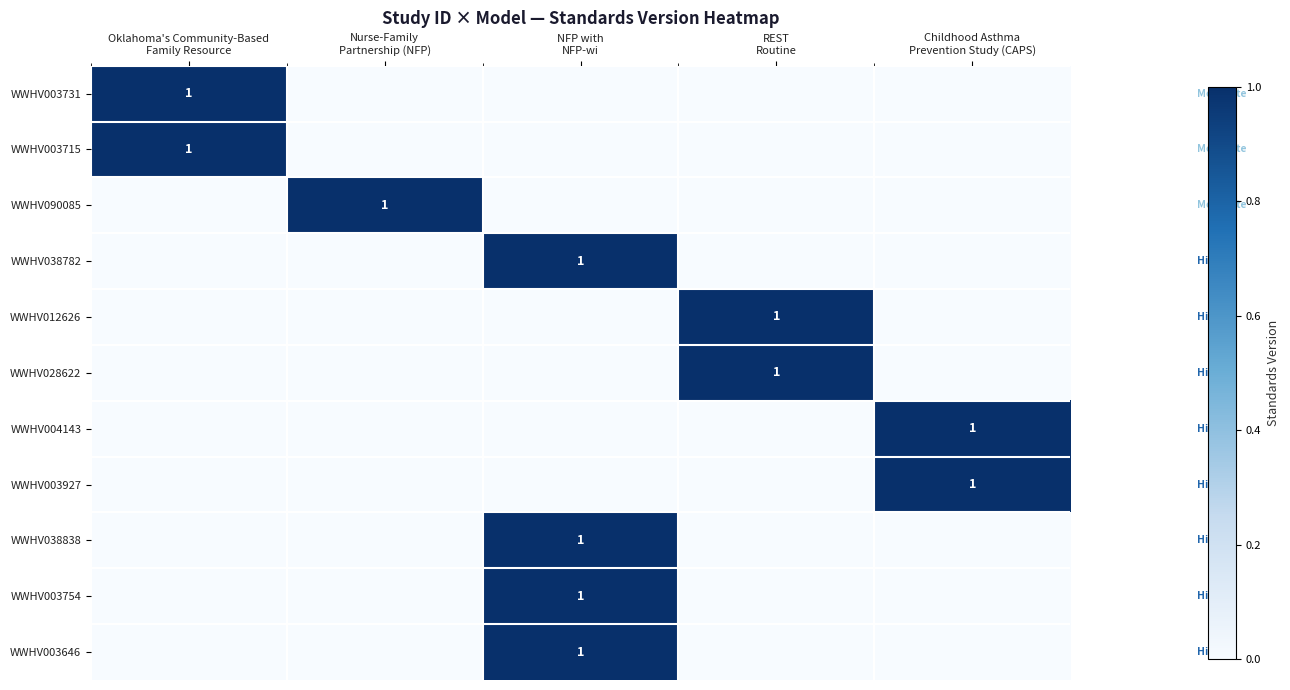

Is it true that WWHV090085 equals 0 at NFP with NFP-wi?

False